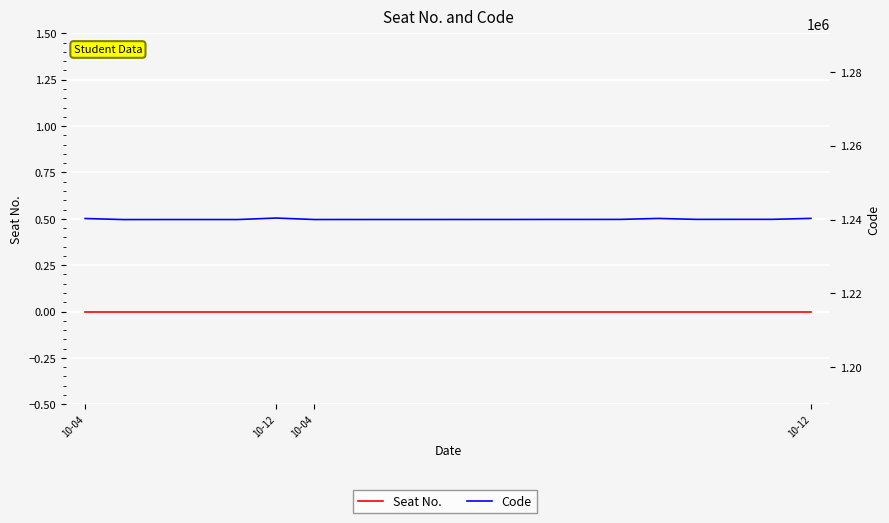

True or false: Code has more than 1 points higher than both neighbors.

True